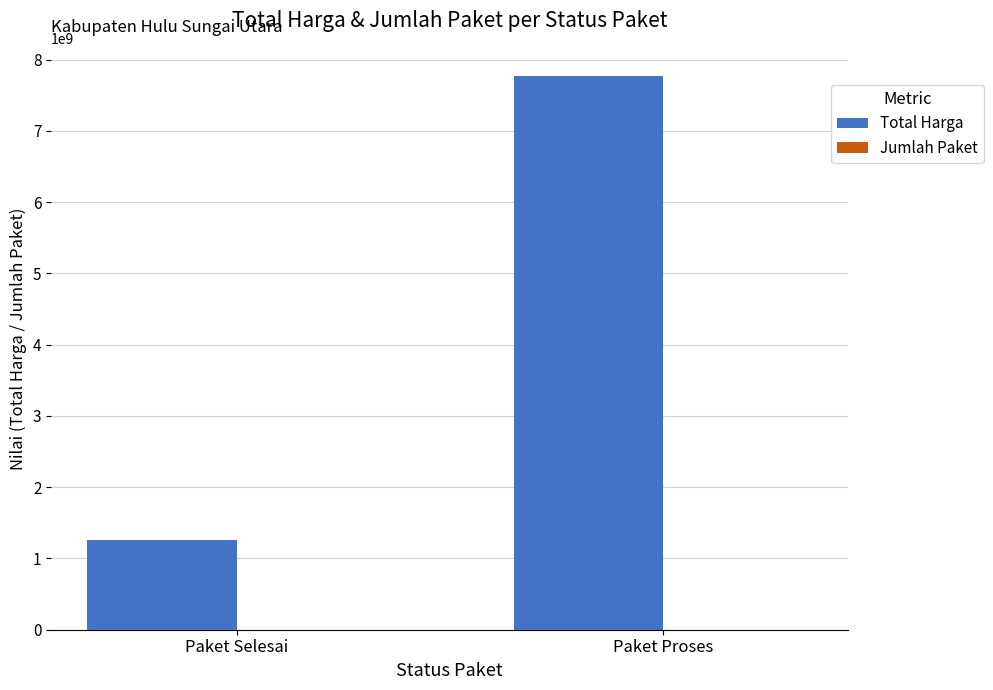

Is it true that Total Harga equals 2123137578 at Paket Selesai?

False